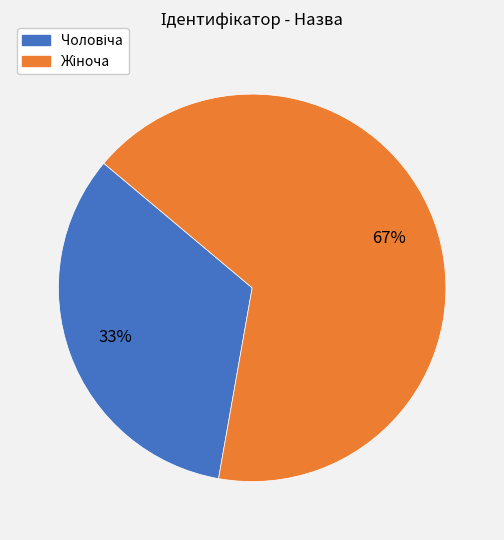

Is there any slice that represents more than half of the pie?

Yes